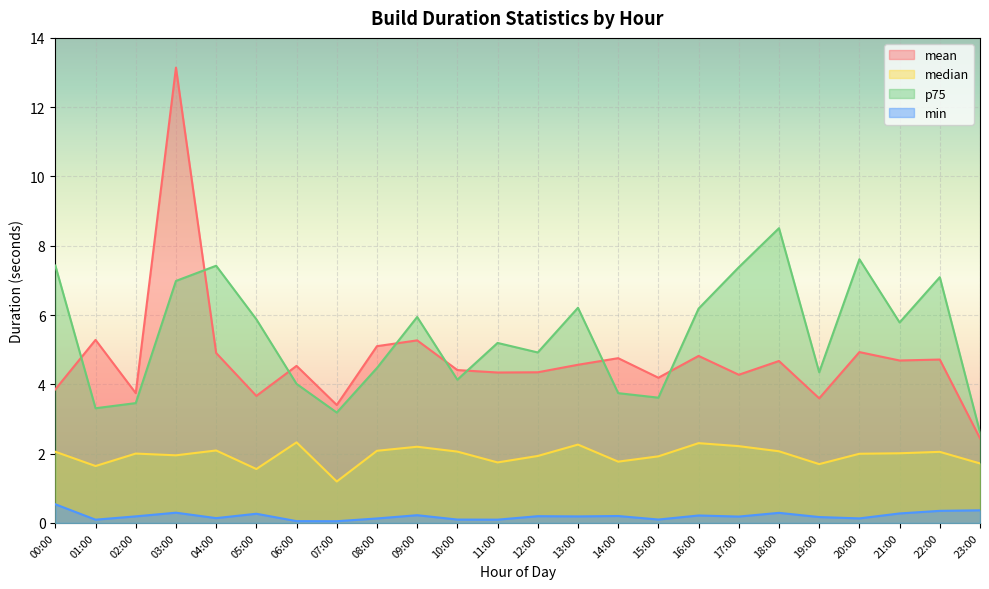

Rank the series by their maximum value, from lowest to highest.

min, median, p75, mean